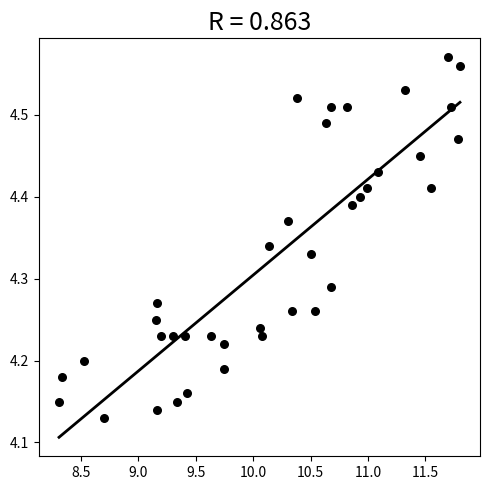

What is the range of Y values (max minus min)?

0.4